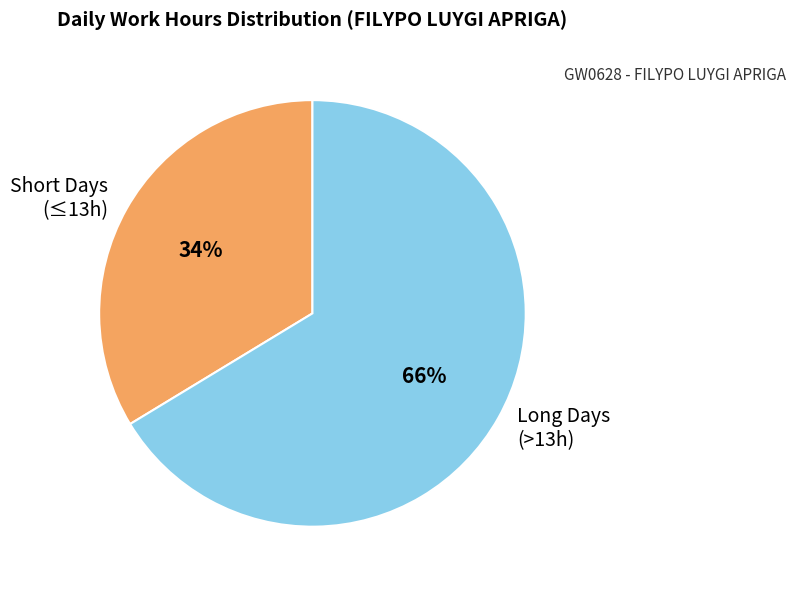

What percentage is the Short Days (≤13h) slice, to the nearest percent?

34%